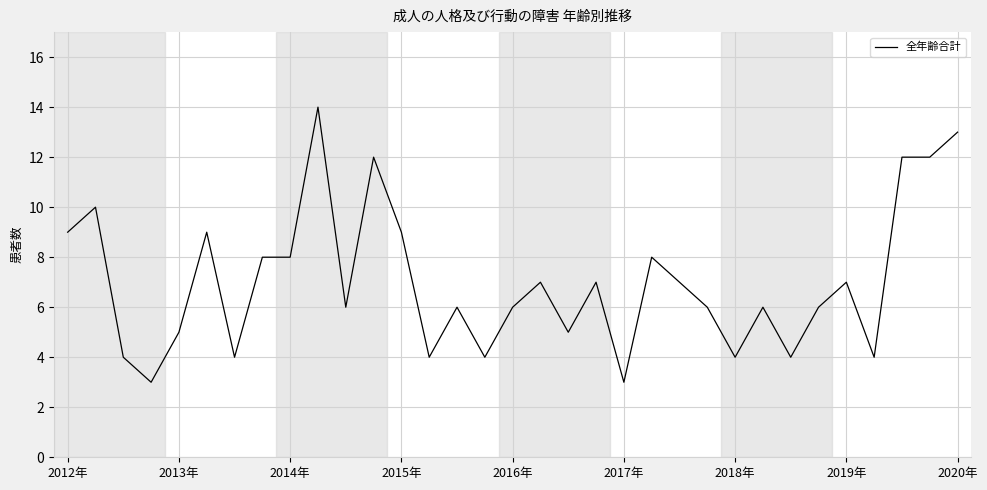

What is the maximum value shown in the chart?

14